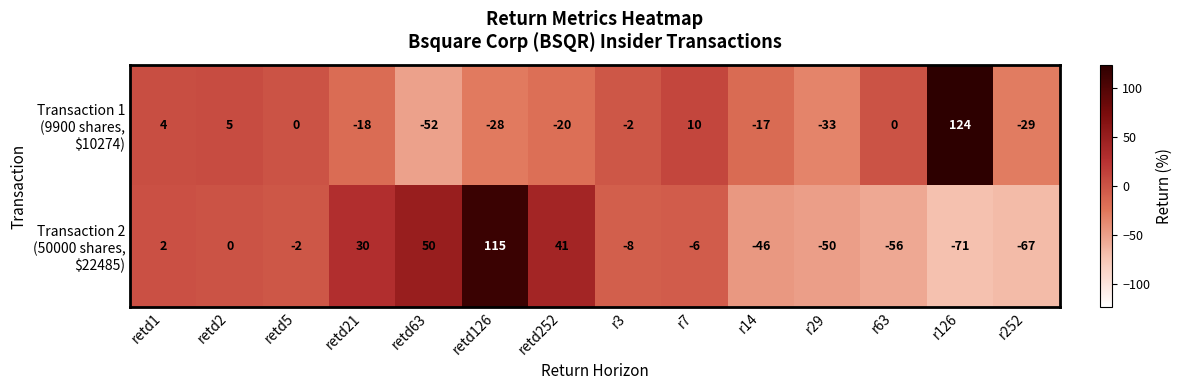

What is the difference between the highest and lowest values at retd63?

102